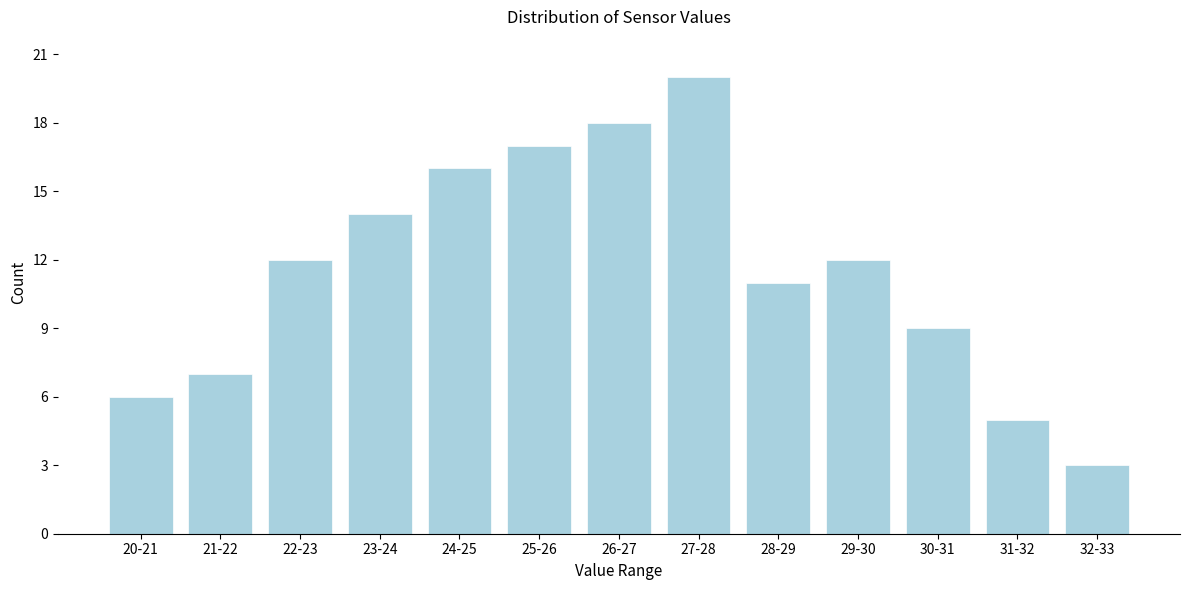

Reading left to right, what are all the values shown in this chart?

20-21=6	21-22=7	22-23=12	23-24=14	24-25=16	25-26=17	26-27=18	27-28=20	28-29=11	29-30=12	30-31=9	31-32=5	32-33=3